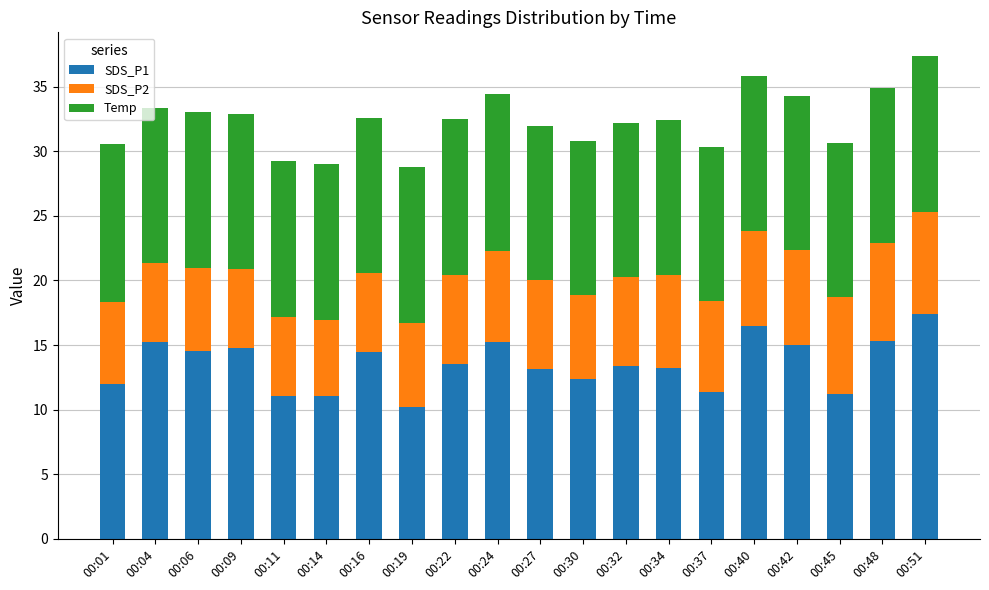

What is the total value across all series at 00:14?

29.0